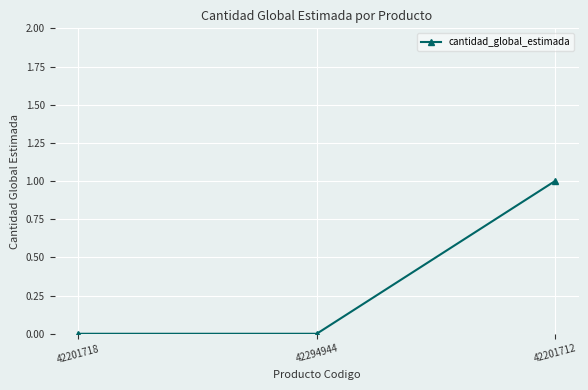

What position from the right is 42201712?

1